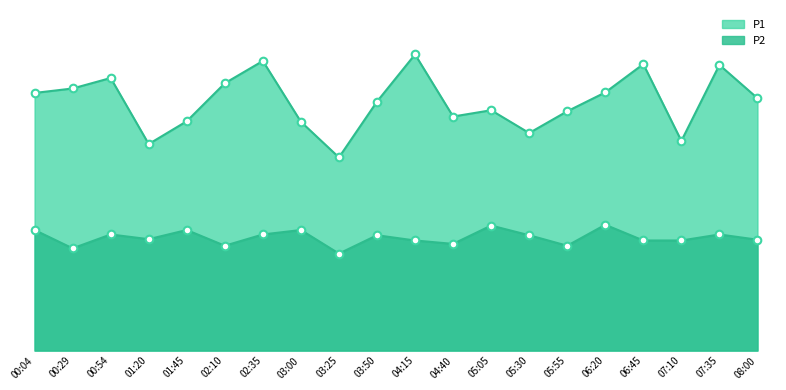

Is the value of P2 at 01:45 greater than the value of P1 at 03:00?

No